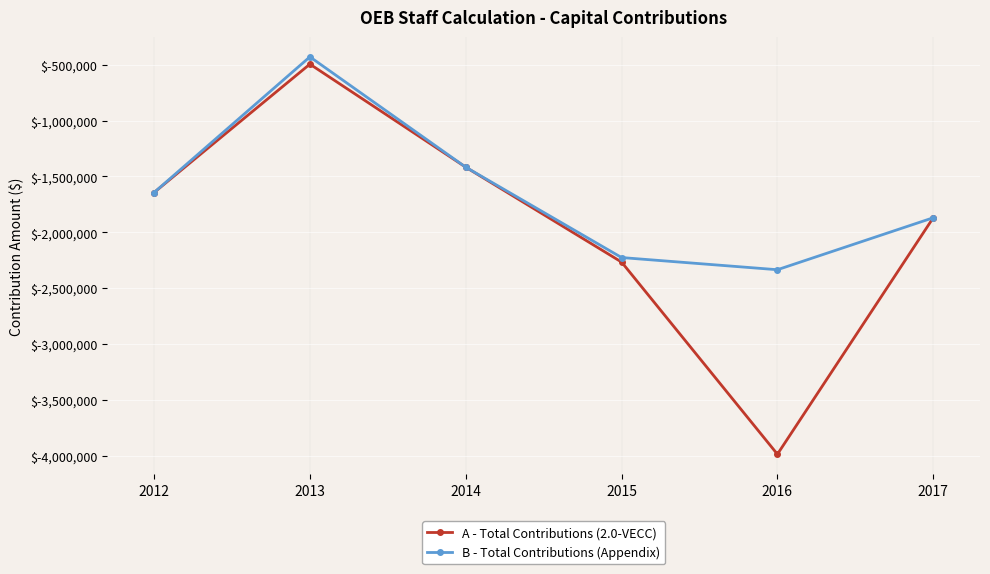

At which category does A - Total Contributions (2.0-VECC) reach its first local valley?

2016